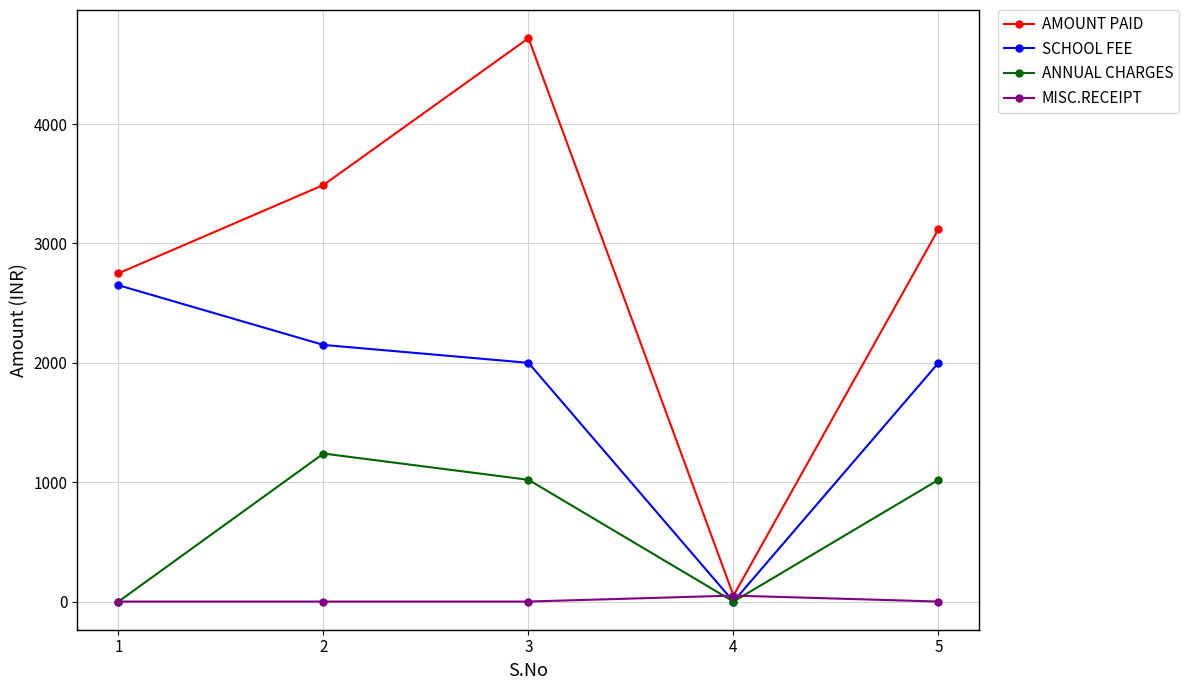

At 5, list the series in order from smallest to largest.

MISC.RECEIPT, ANNUAL CHARGES, SCHOOL FEE, AMOUNT PAID